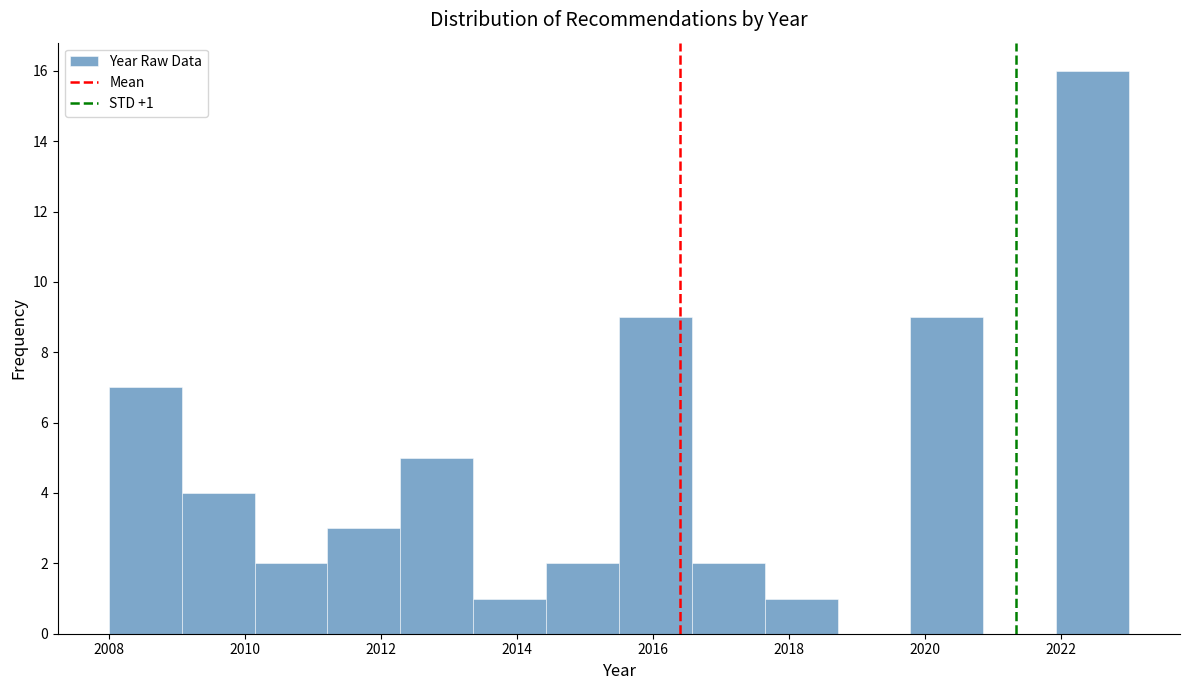

Over which range of the x-axis is the bar tallest?

2022.0 to 2023.0